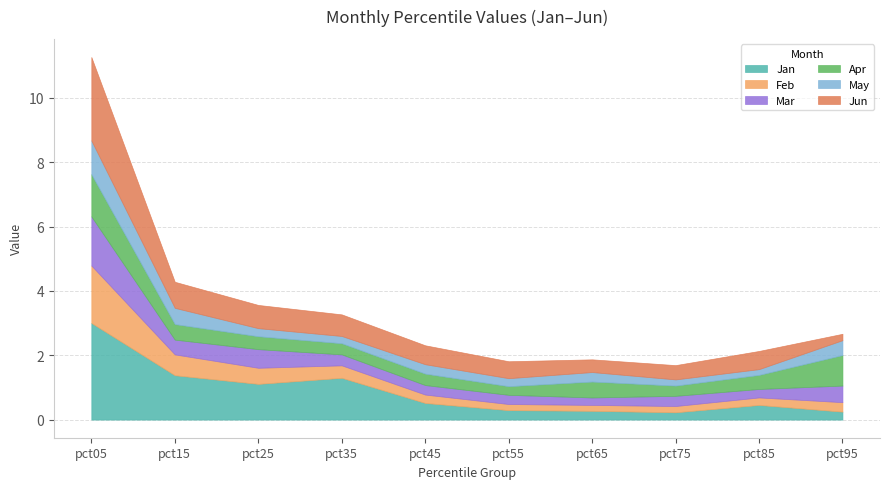

True or false: May and Feb cross at least once.

True